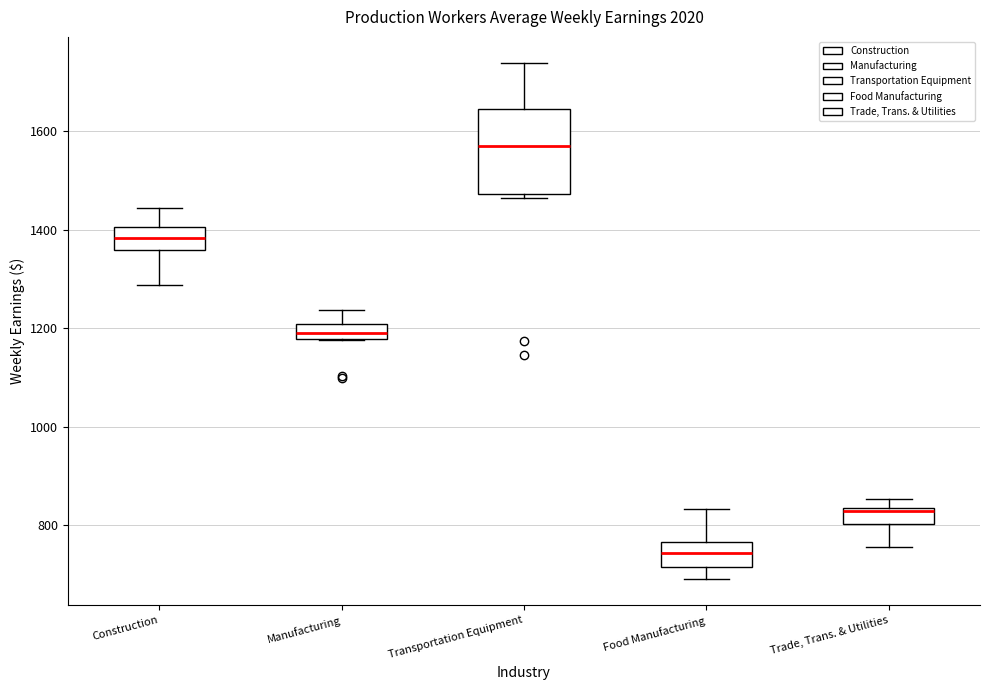

Where is the upper edge of the box for Transportation Equipment on the y-axis? The values are not printed on the chart, so give them approximately, as read against the axis.

1640